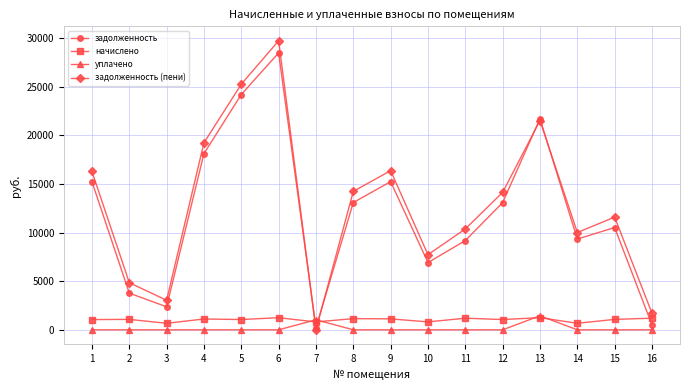

What is the sum of all задолженность (пени) values?

206100.0